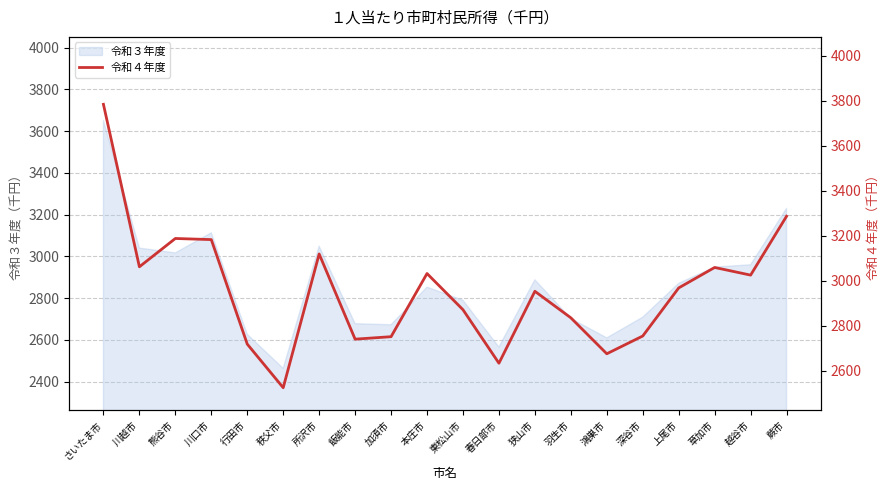

Which label corresponds to the smallest value in the chart?

秩父市